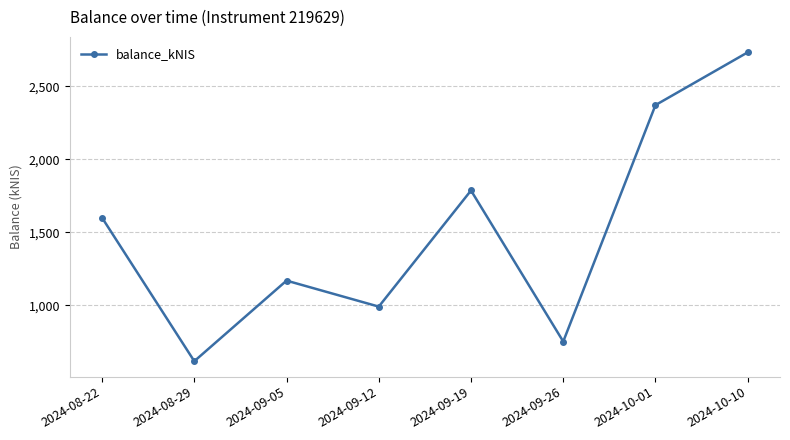

What is the label of the 8th point from the left?

2024-10-10